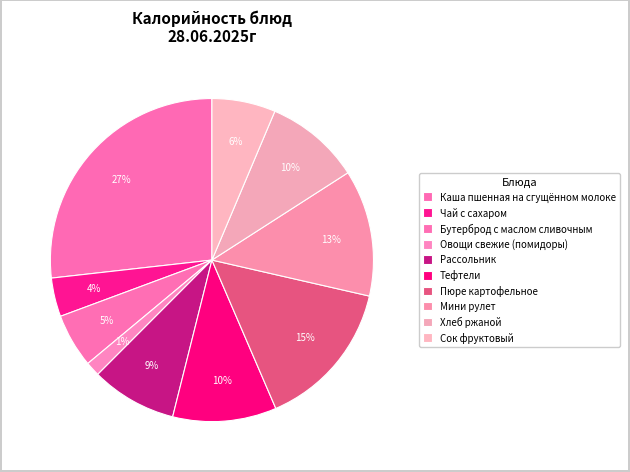

True or false: Овощи свежие (помидоры) accounts for 1% of the total.

True